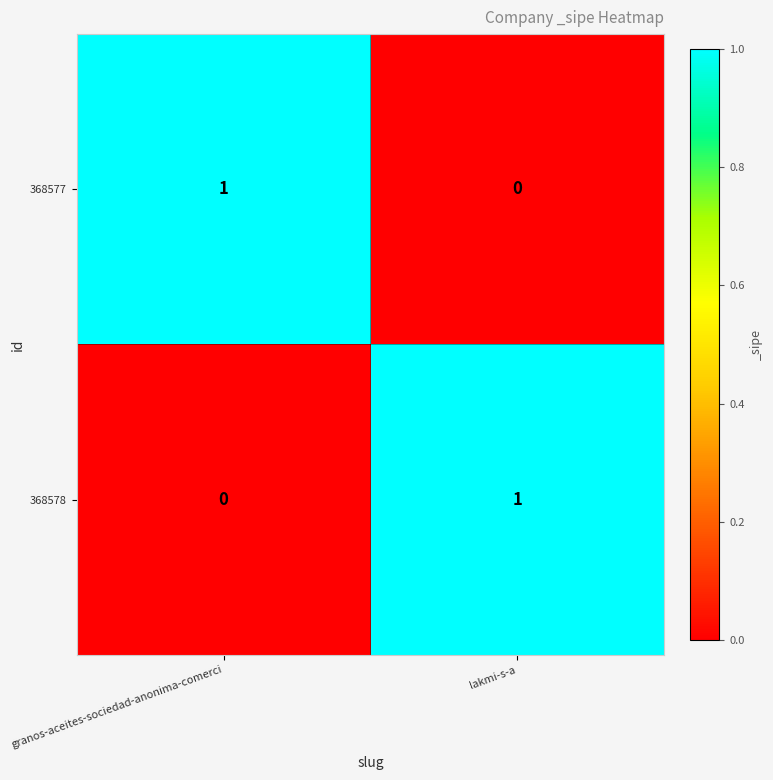

True or false: 368577 has a value of 1 at granos-aceites-sociedad-anonima-comerci.

True